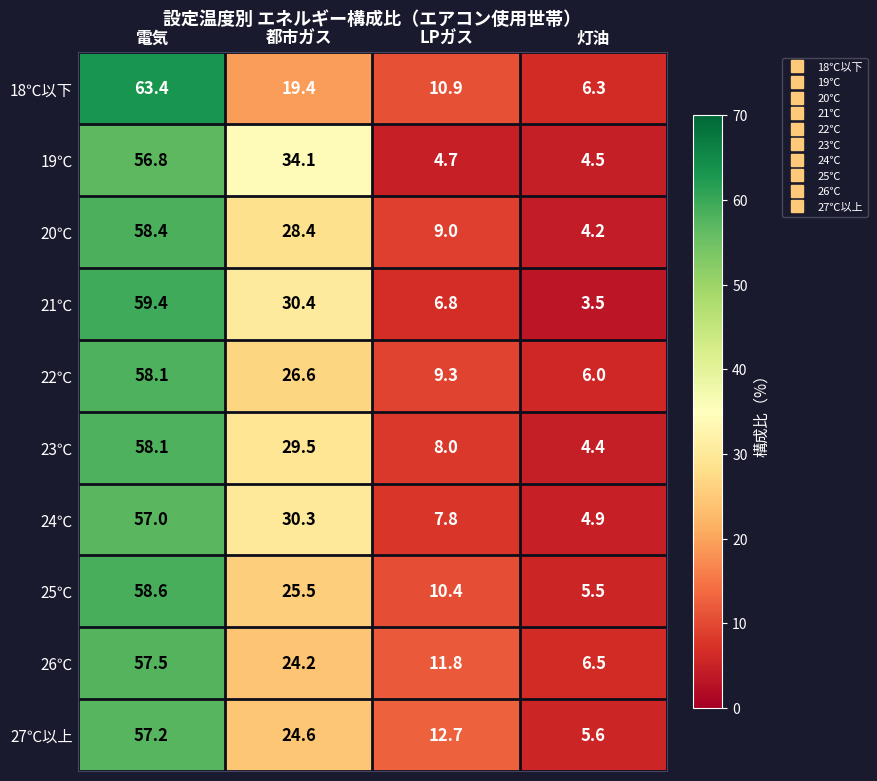

True or false: 18℃以下 has a value of 6.3 at 灯油.

True